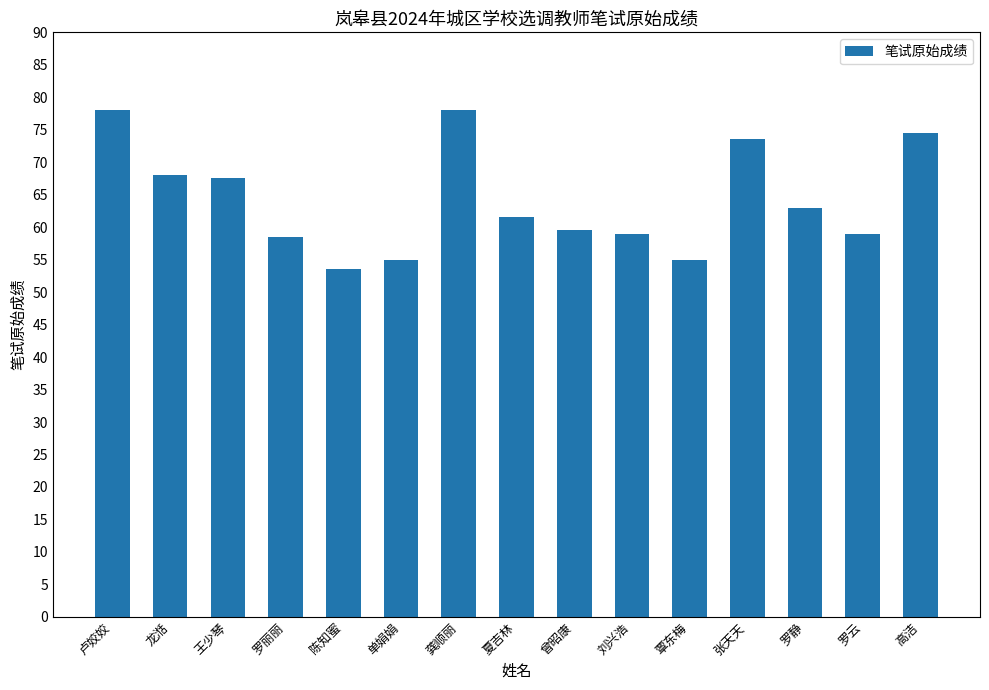

Where does the data first go above 61?

卢姣姣